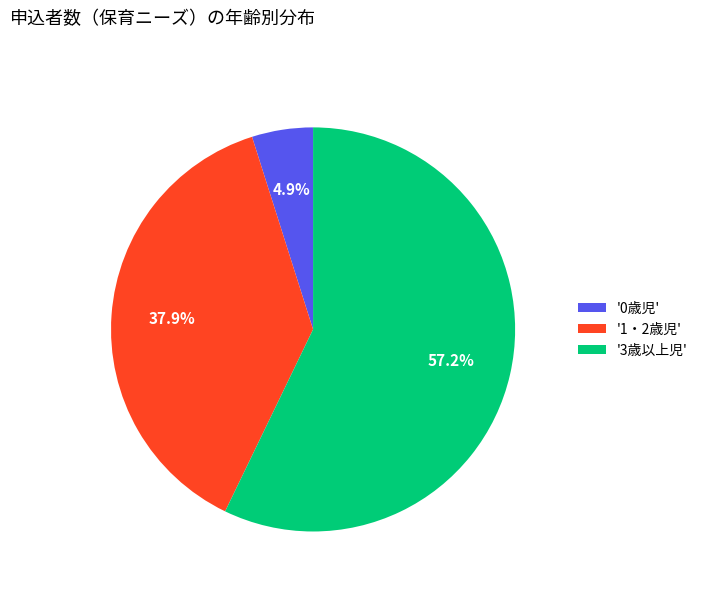

Does '3歳以上児' represent more than half of the total?

Yes